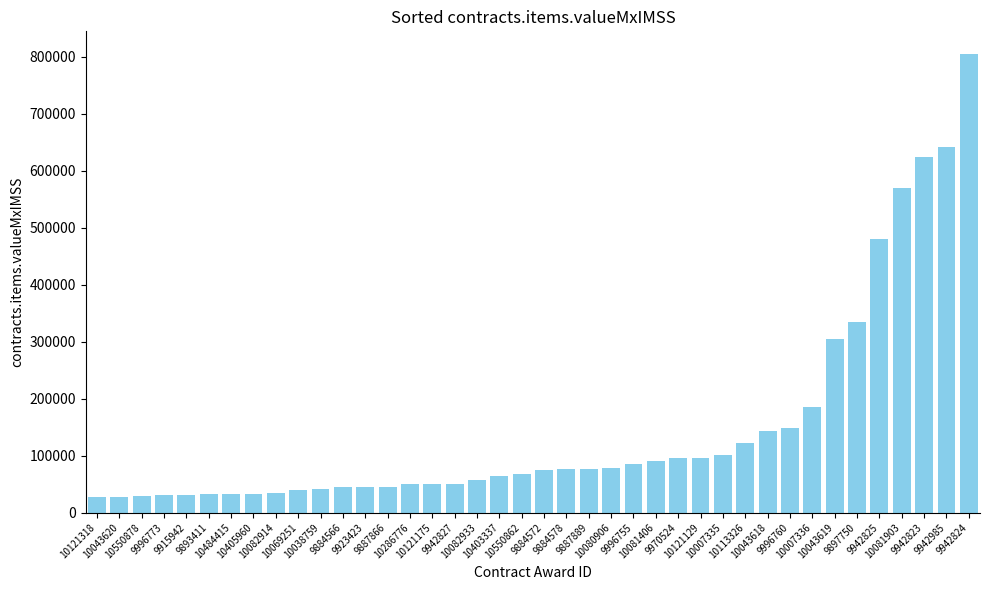

What is the label of the 26th bar from the right?

10286776